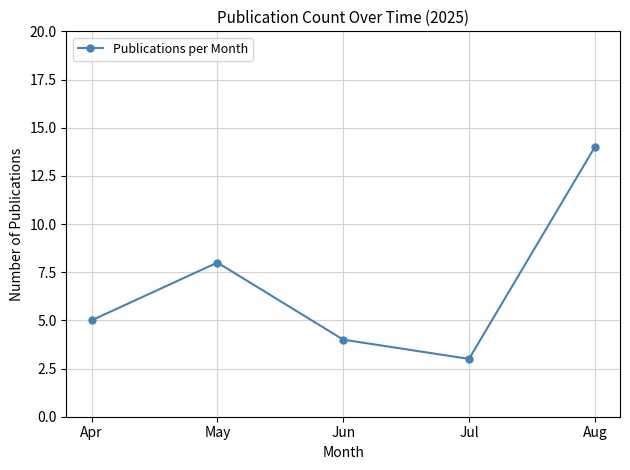

Rank the categories by value from lowest to highest.

Jul, Jun, Apr, May, Aug